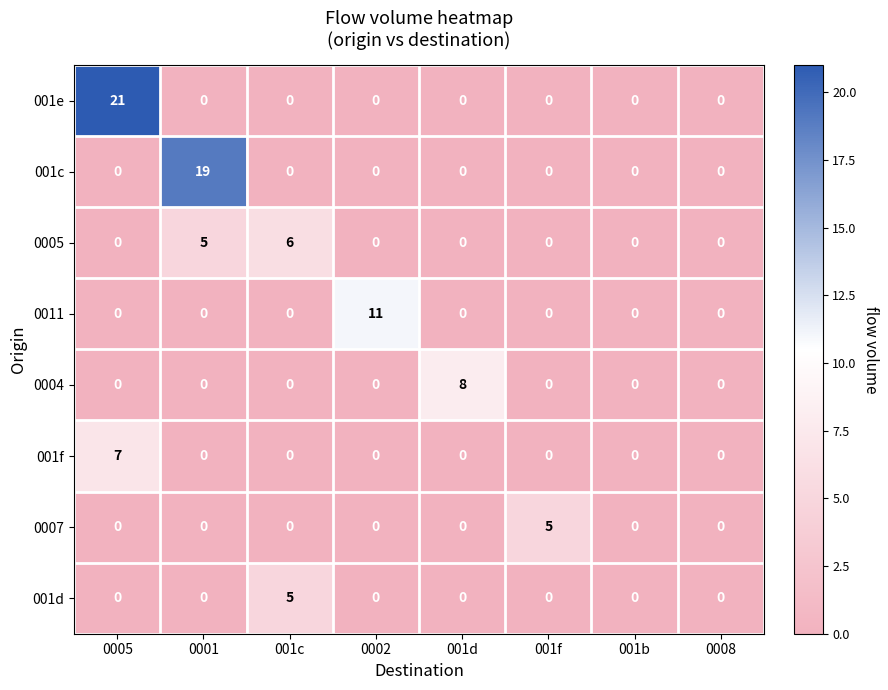

The value of 0005 at 001b is -3. True or false?

False